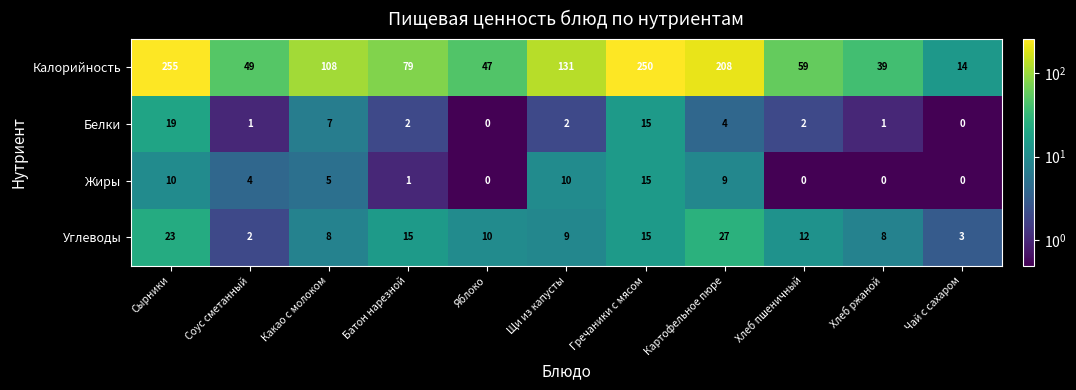

Which series has the widest spread of values?

Калорийность